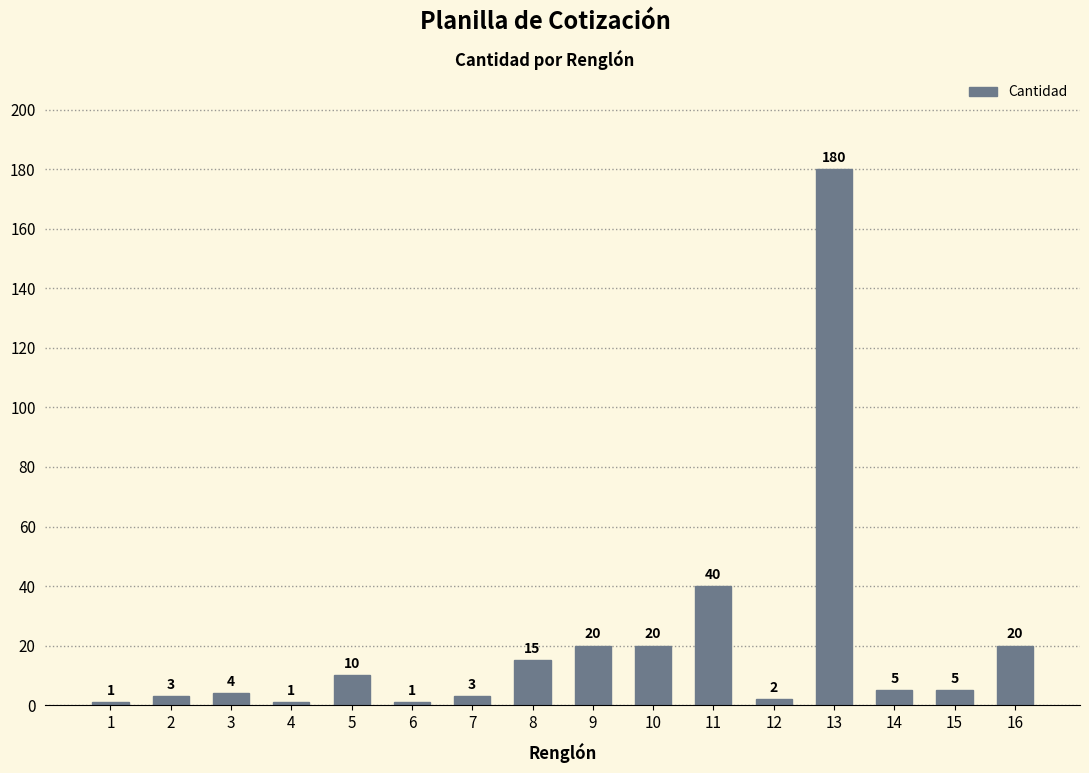

Reading left to right, transcribe all the data shown in this chart.

1	3	4	1	10	1	3	15	20	20	40	2	180	5	5	20